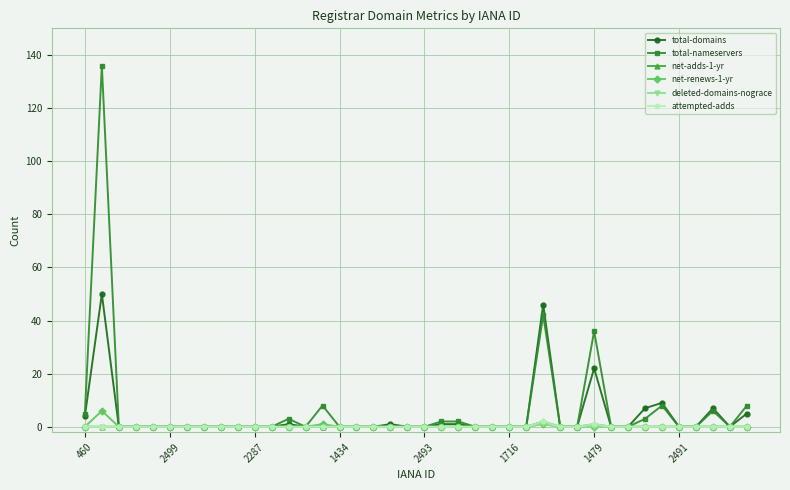

How many lines are shown in the chart?

6